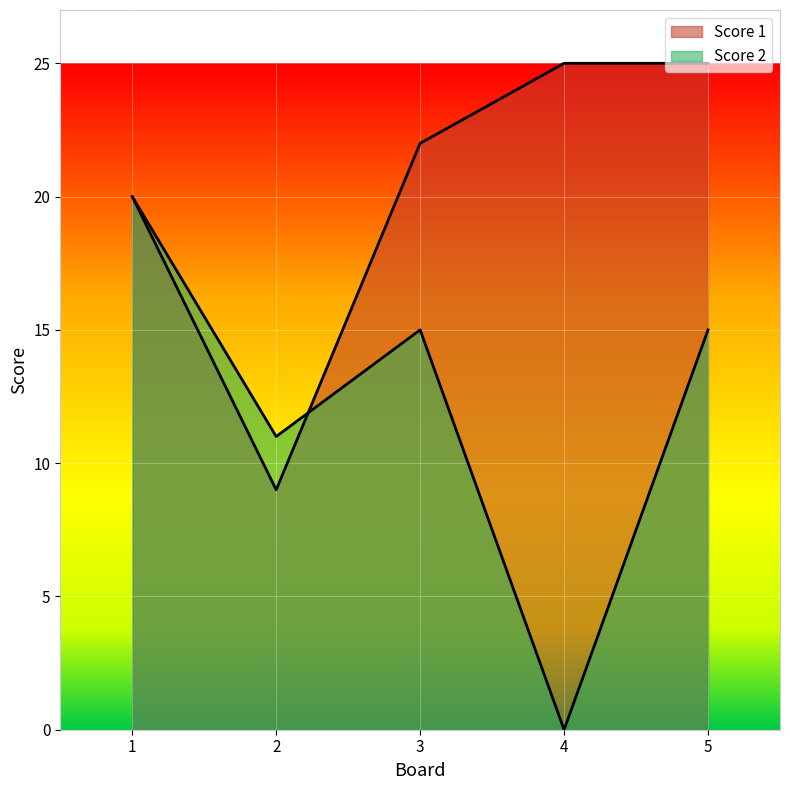

Where does the Score 2 series first go above 15?

1